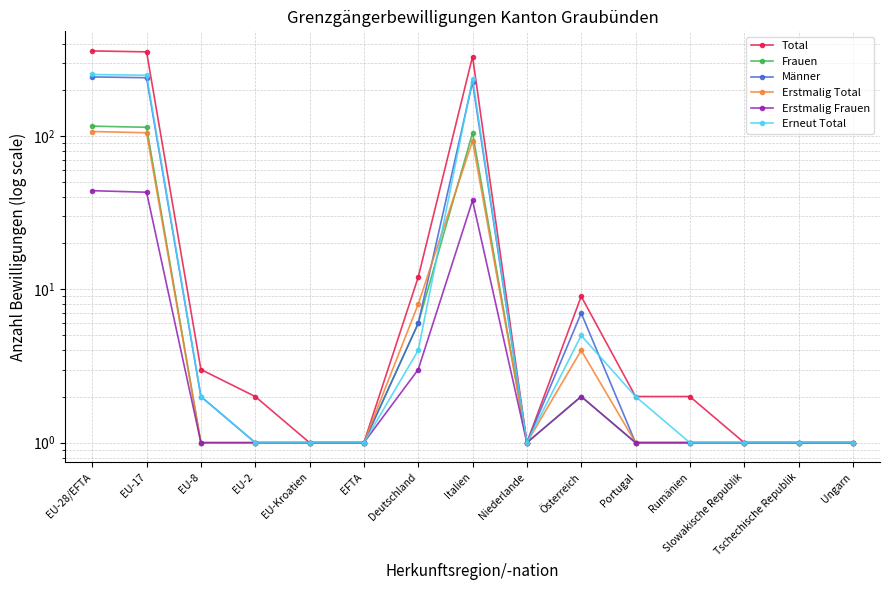

Where do Erstmalig Total and Männer first cross each other?

Deutschland and Italien